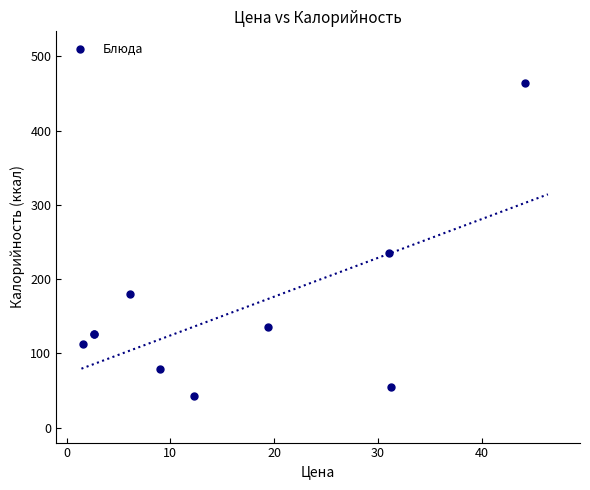

What Y value in the scatter plot is closest to 253?

235